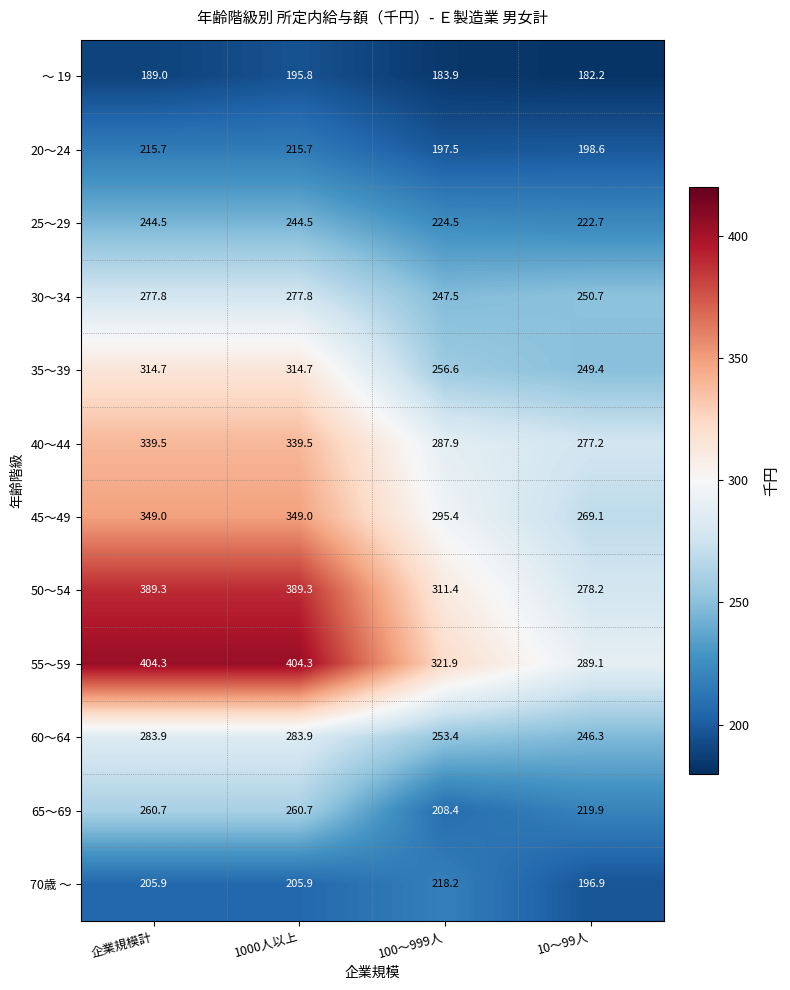

Rank the series at 1000人以上 from highest to lowest value.

55～59, 50～54, 45～49, 40～44, 35～39, 60～64, 30～34, 65～69, 25～29, 20～24, 70歳 ～, ～ 19